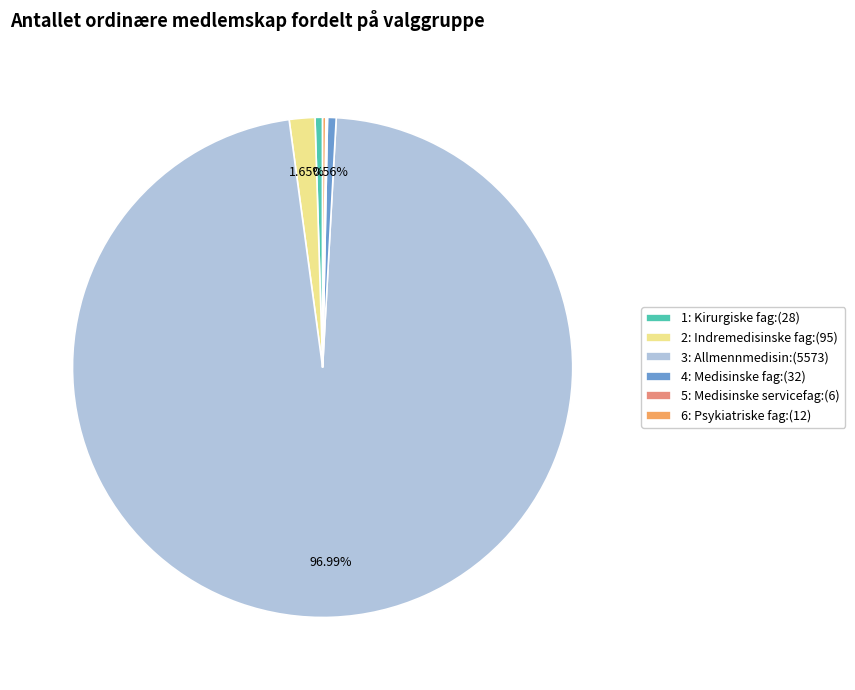

To the nearest percent, what percentage of the pie is 2: Indremedisinske fag?

2%